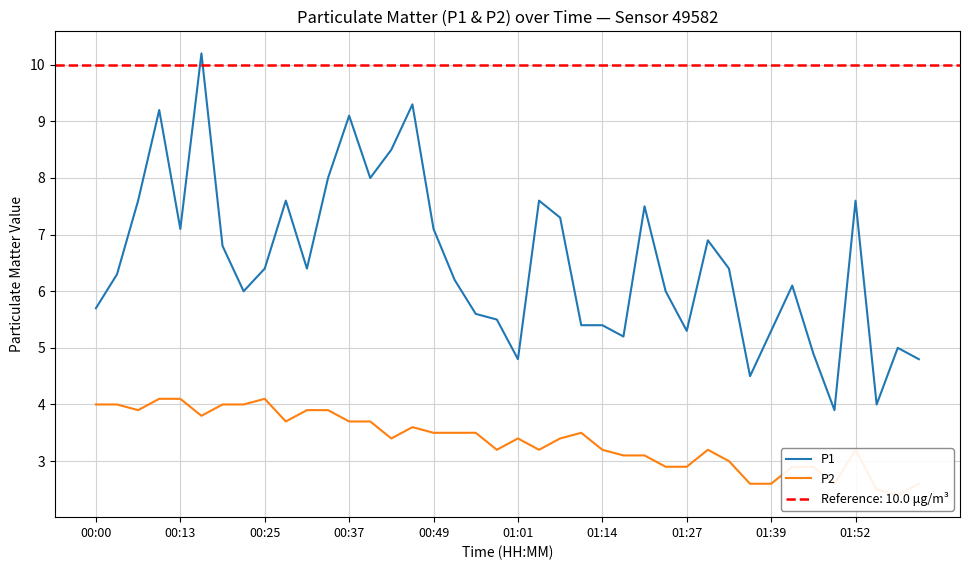

Is it true that P1 equals 7.9 at 01:27?

False